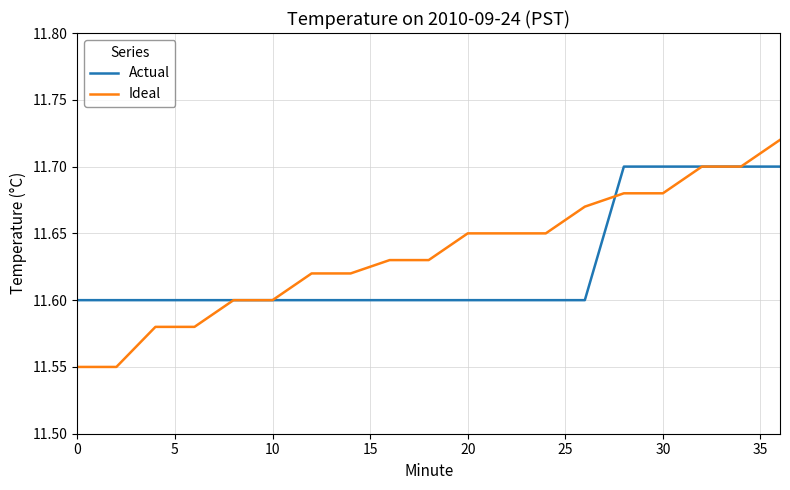

Which series has the largest range (max minus min)?

Ideal